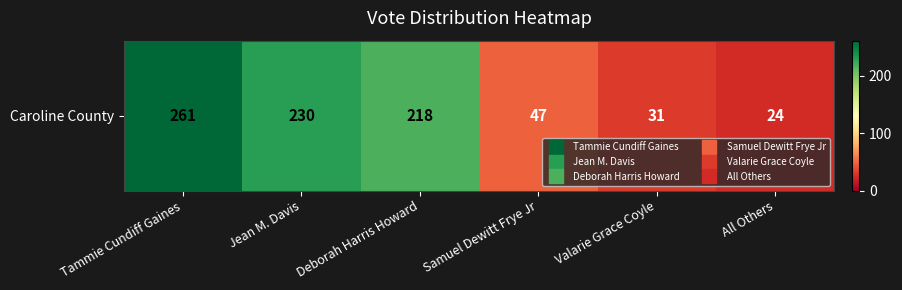

What is the difference between the maximum and minimum values?

237